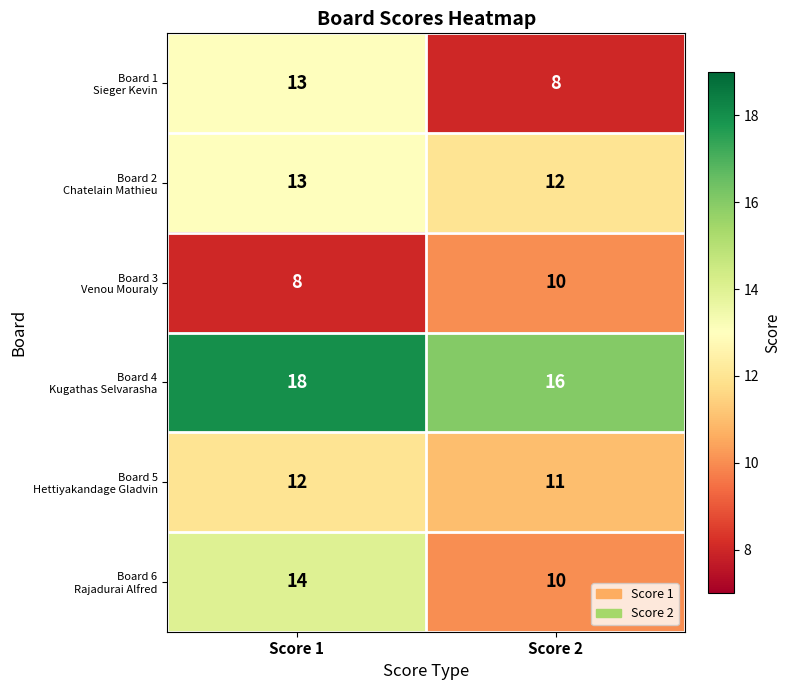

What is the total value across all series at Score 2?

67